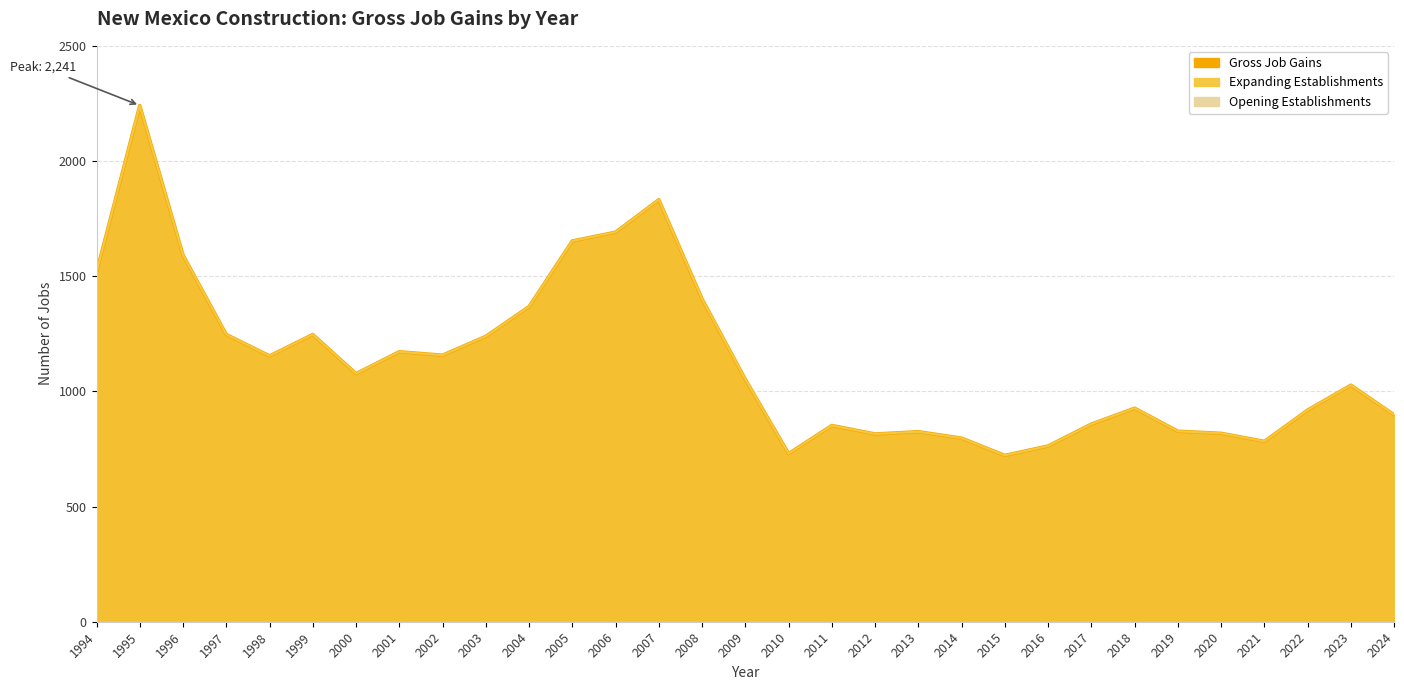

True or false: Expanding Establishments and Gross Job Gains cross at least once.

False